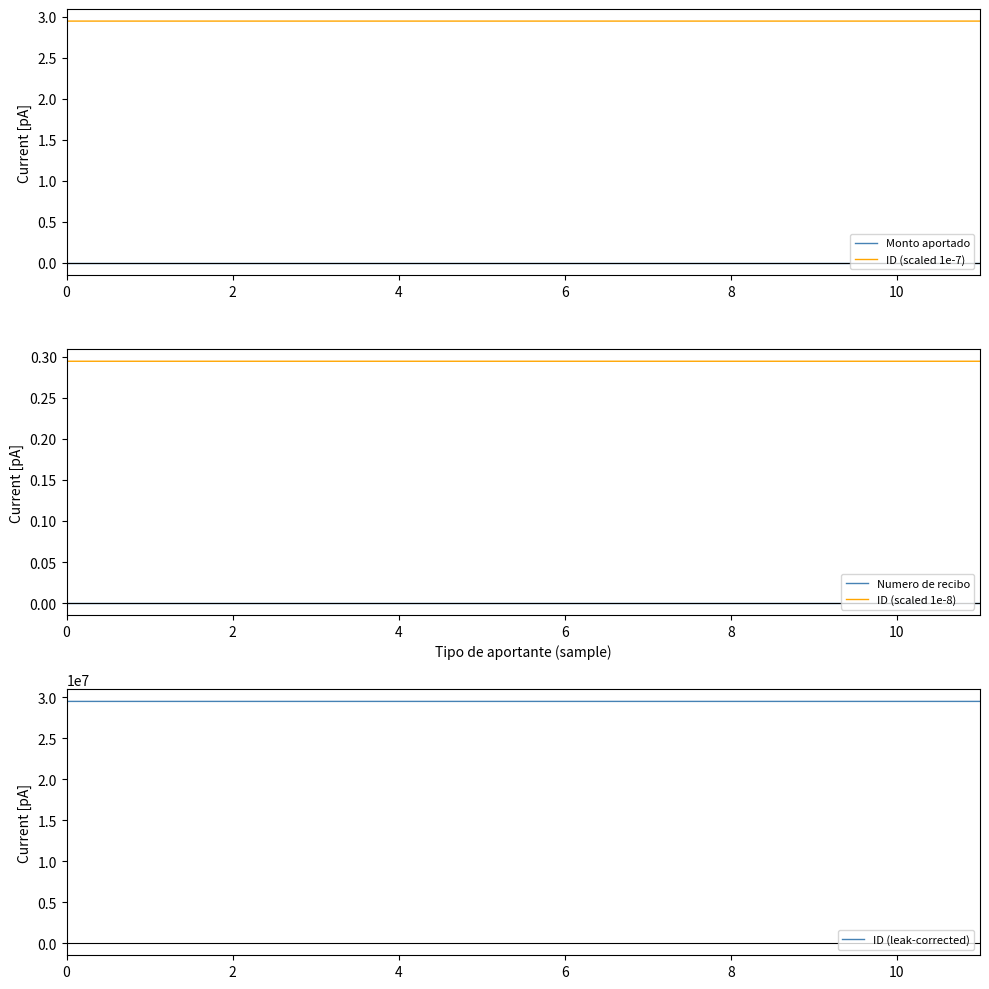

True or false: ID (scaled 1e-7) has a value of 5.0 at 0.

False